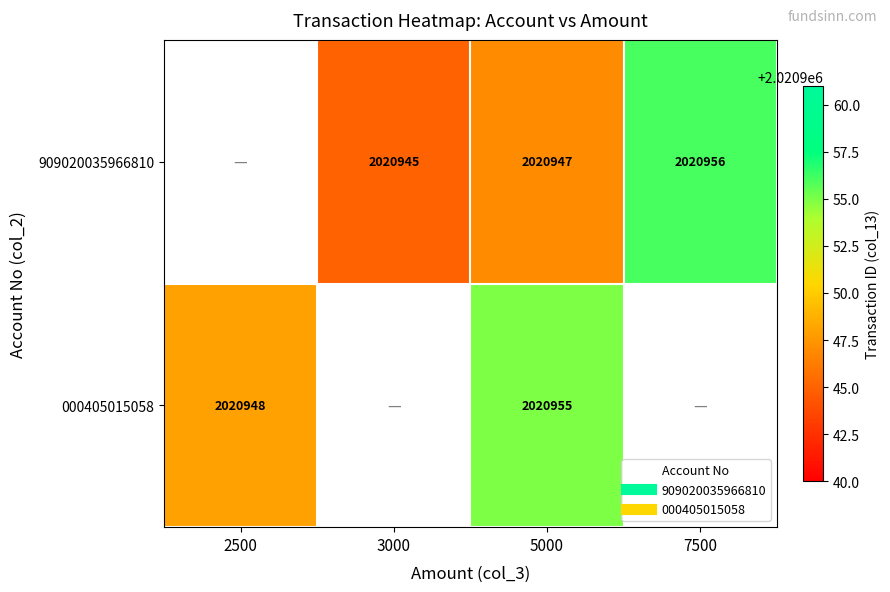

Between 2500 and 5000, which series saw the biggest shift?

000405015058